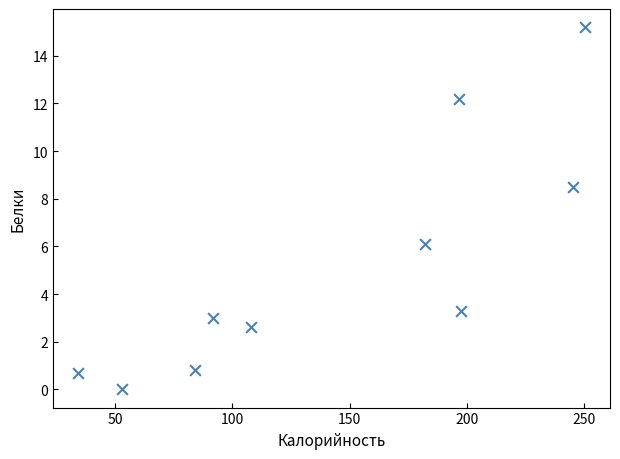

What Y value in the scatter plot is closest to 7?

6.1